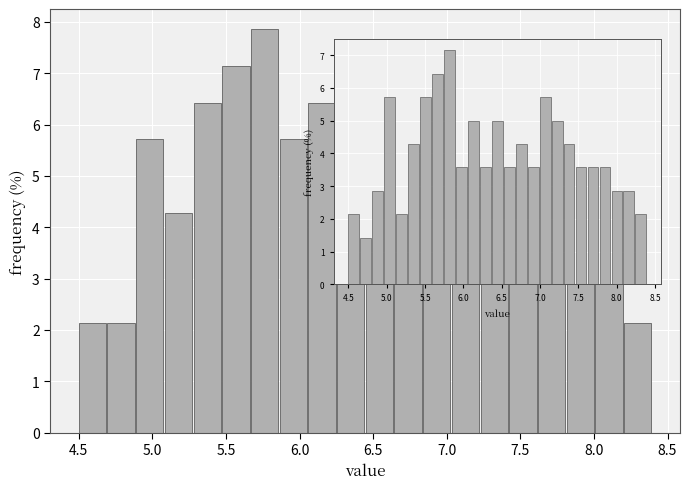

Around what value on the x-axis is the tallest bar? Give the approximate position of its centre, as read against the axis.

5.75